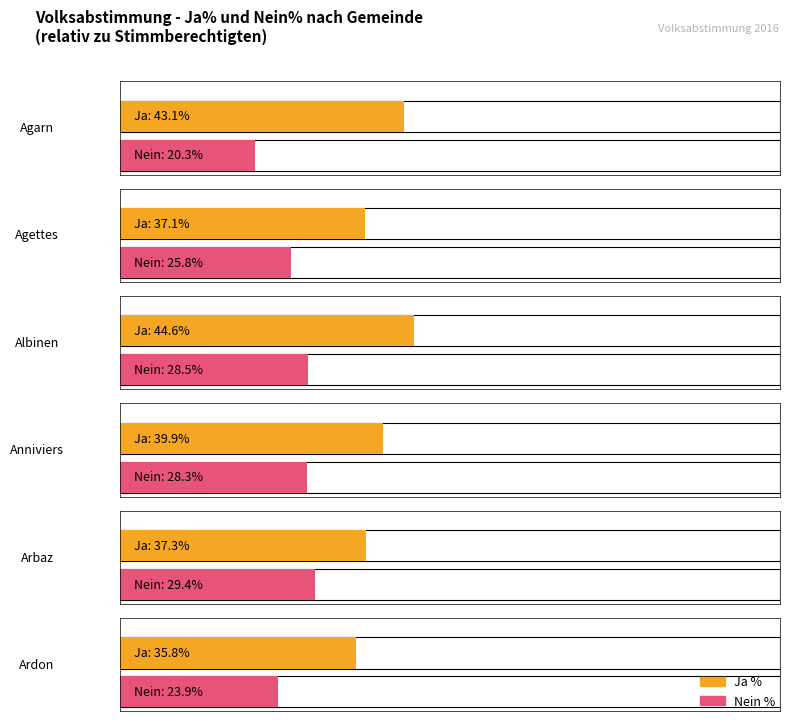

What is the label of the 5th bar from the right?

Agettes